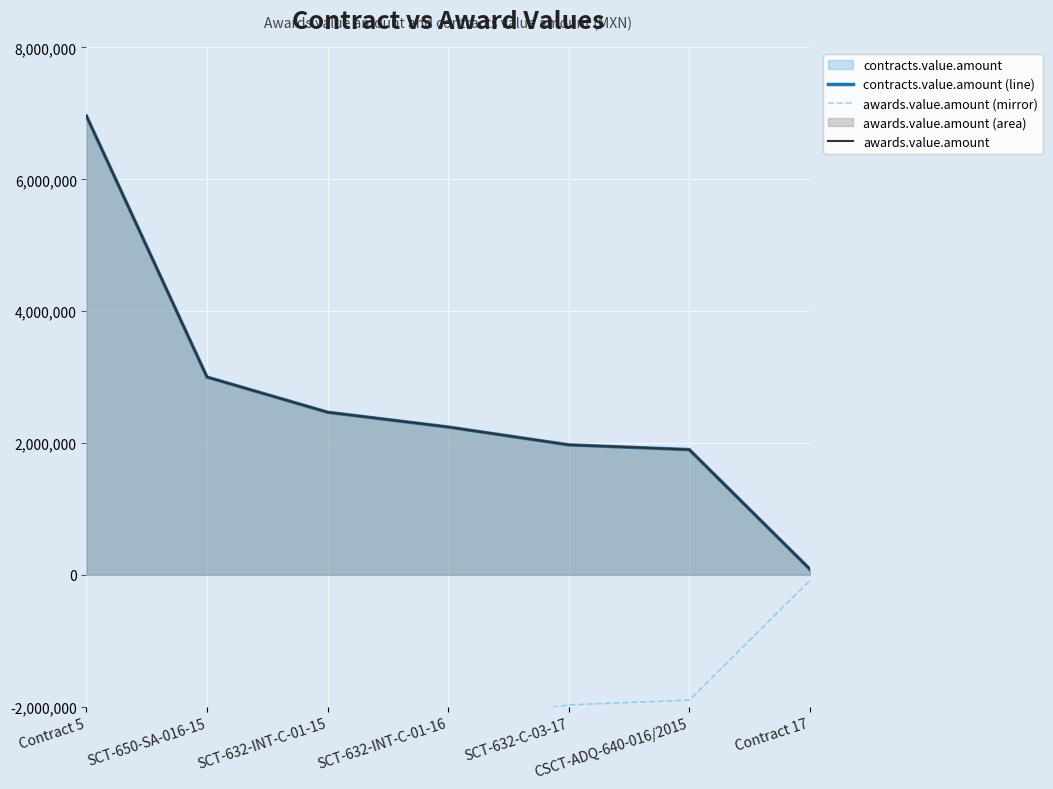

Which category has the lowest value across all series?

Contract 5